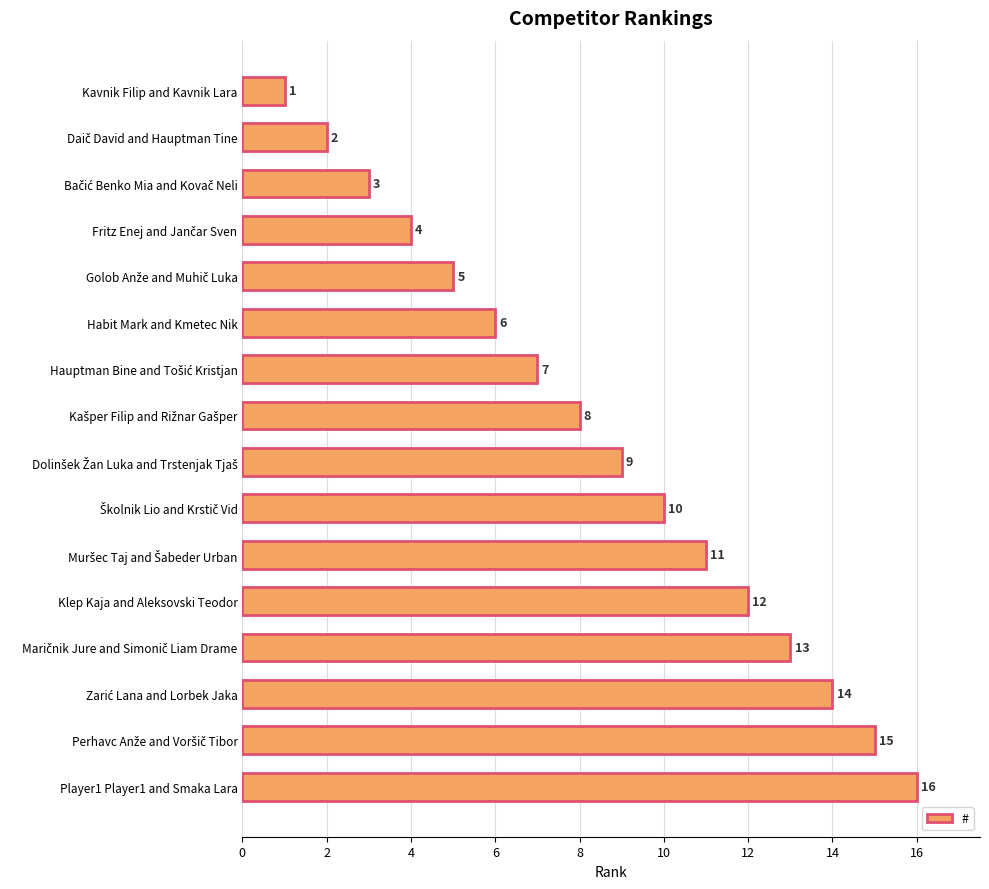

What position from the bottom is Kavnik Filip and Kavnik Lara?

16